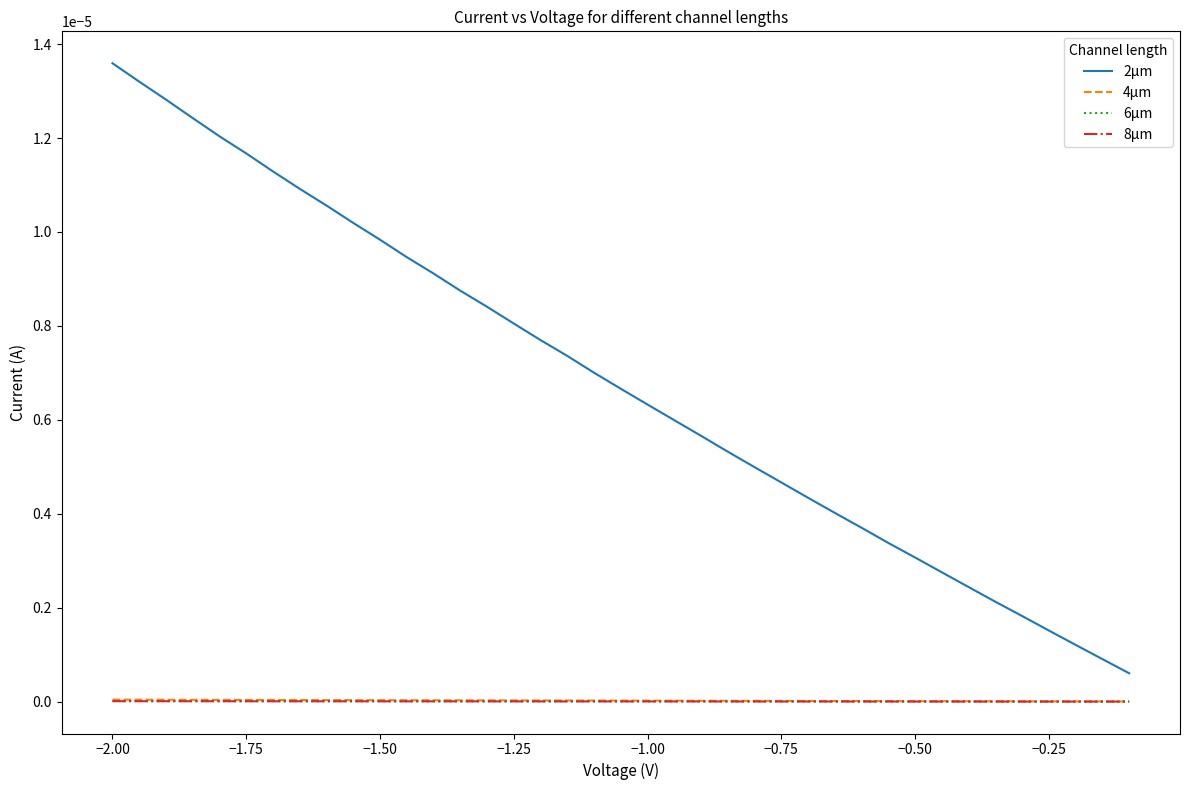

Which series has the largest total across all categories?

2µm